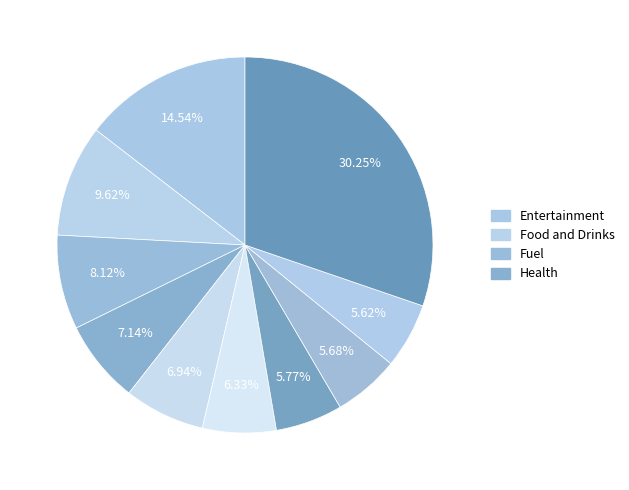

To the nearest percent, what is the difference between the largest and smallest slice percentages?

25%